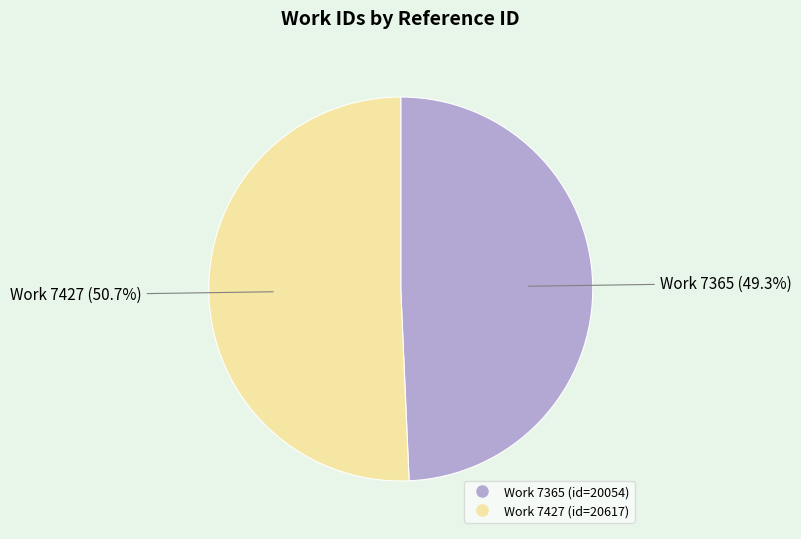

Does any single category account for the majority?

Yes